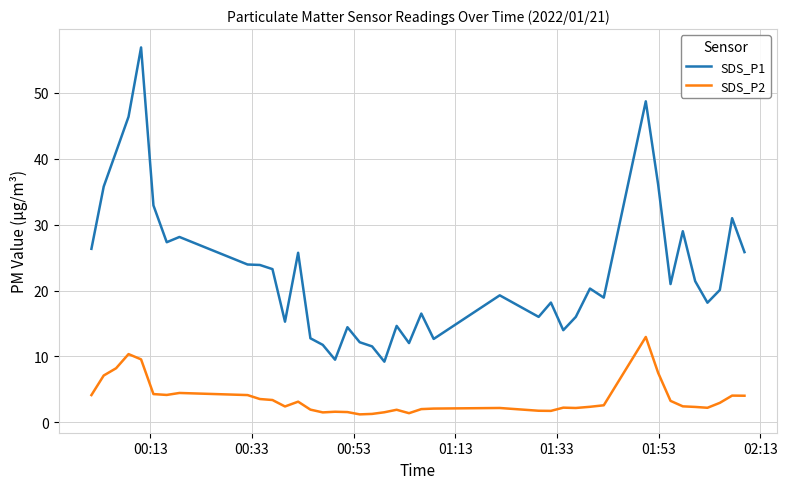

True or false: SDS_P1 and SDS_P2 cross at least once.

False